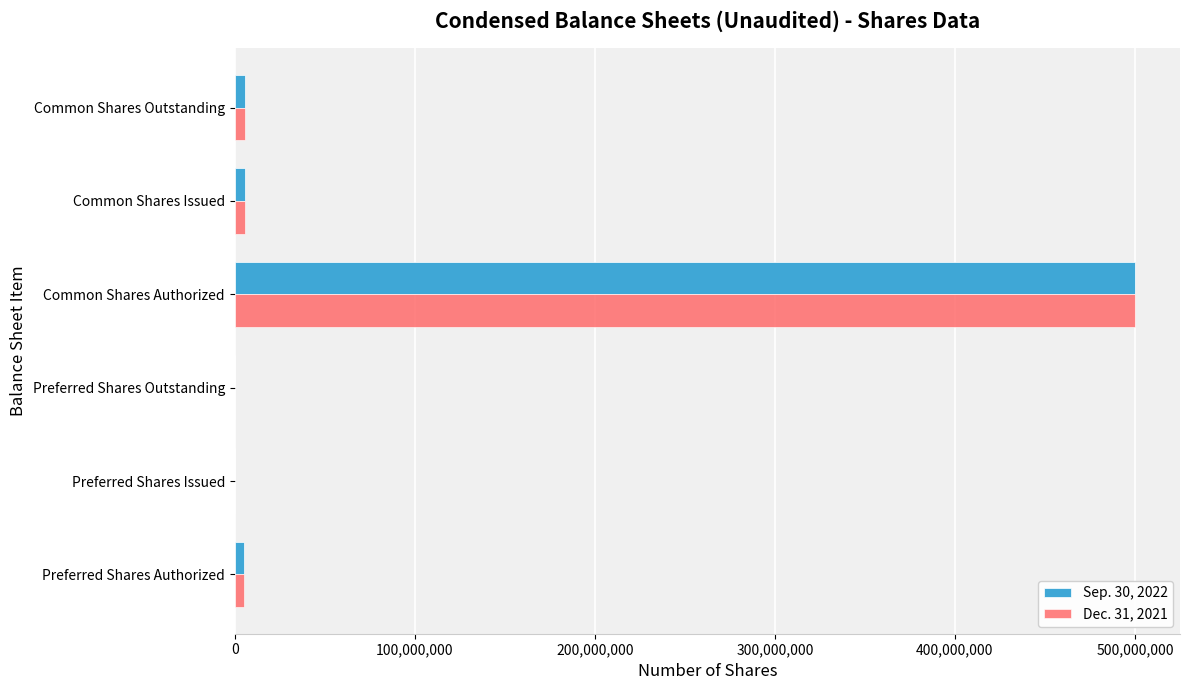

How many distinct data groups are displayed?

2